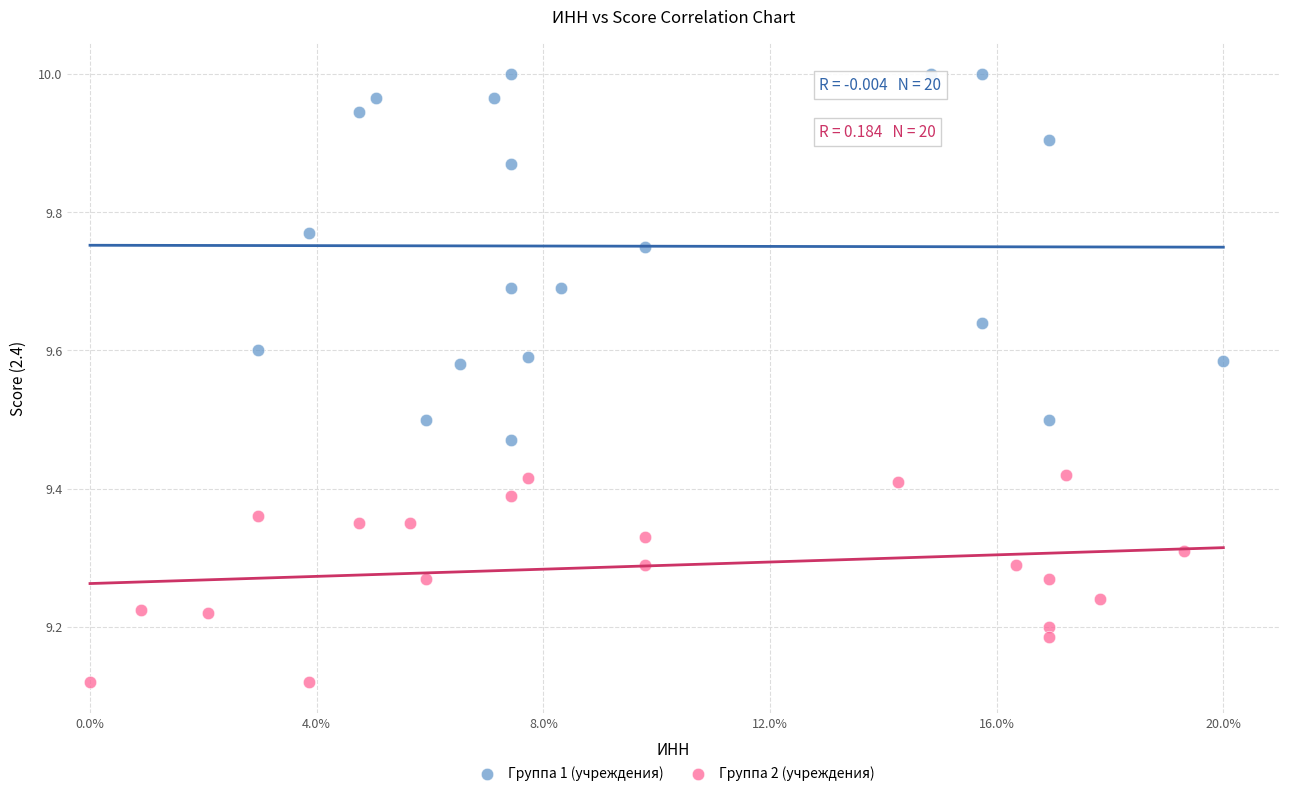

Which series contains the lowest Y value?

Группа 2 (учреждения)